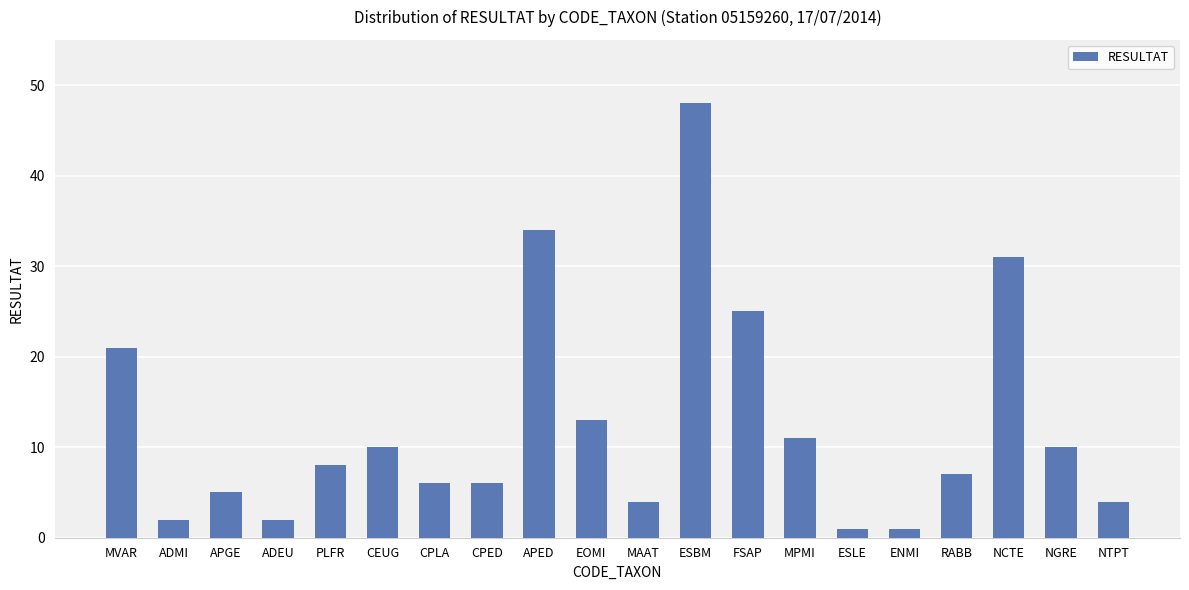

Where is the data nearest to the value 24?

FSAP